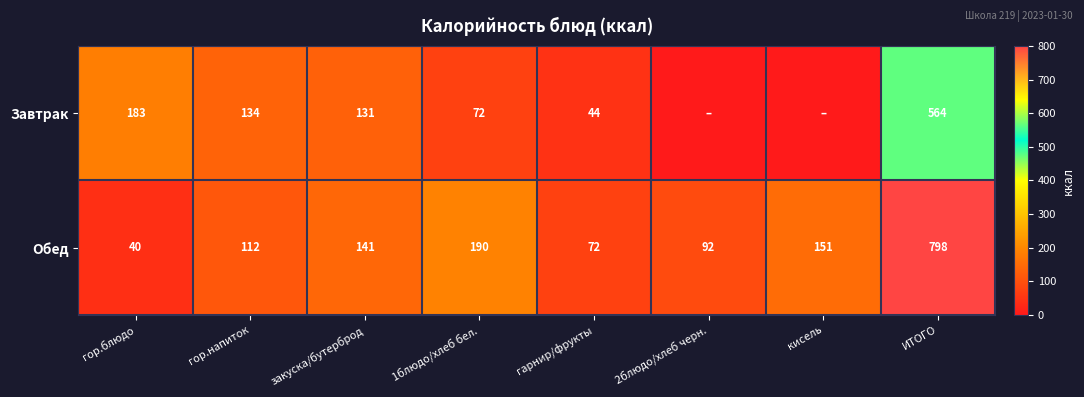

Where is Обед nearest to the value 419?

1блюдо/хлеб бел.